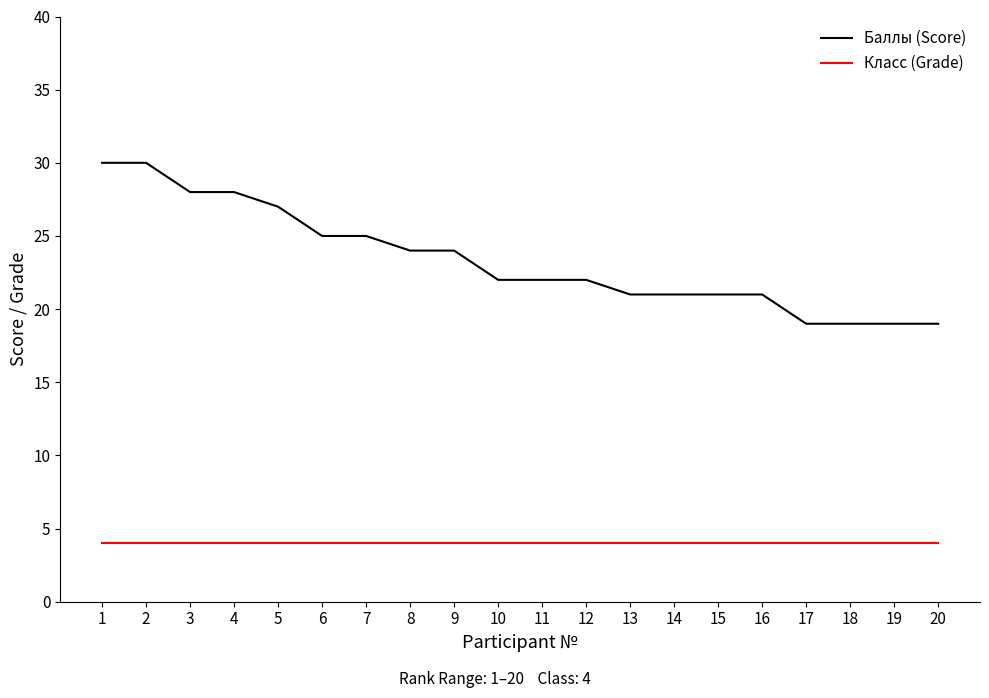

What value does the Класс (Grade) series have at 5?

4